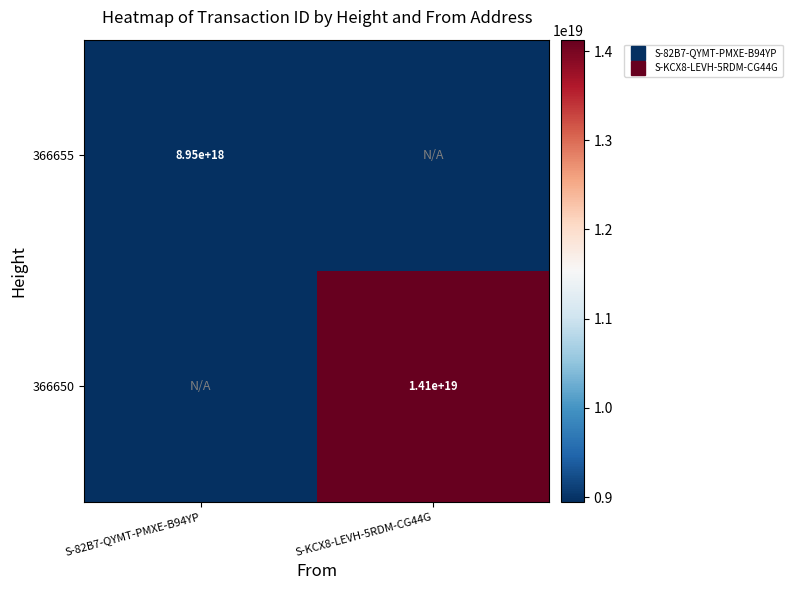

Which series has the largest total across all categories?

366650